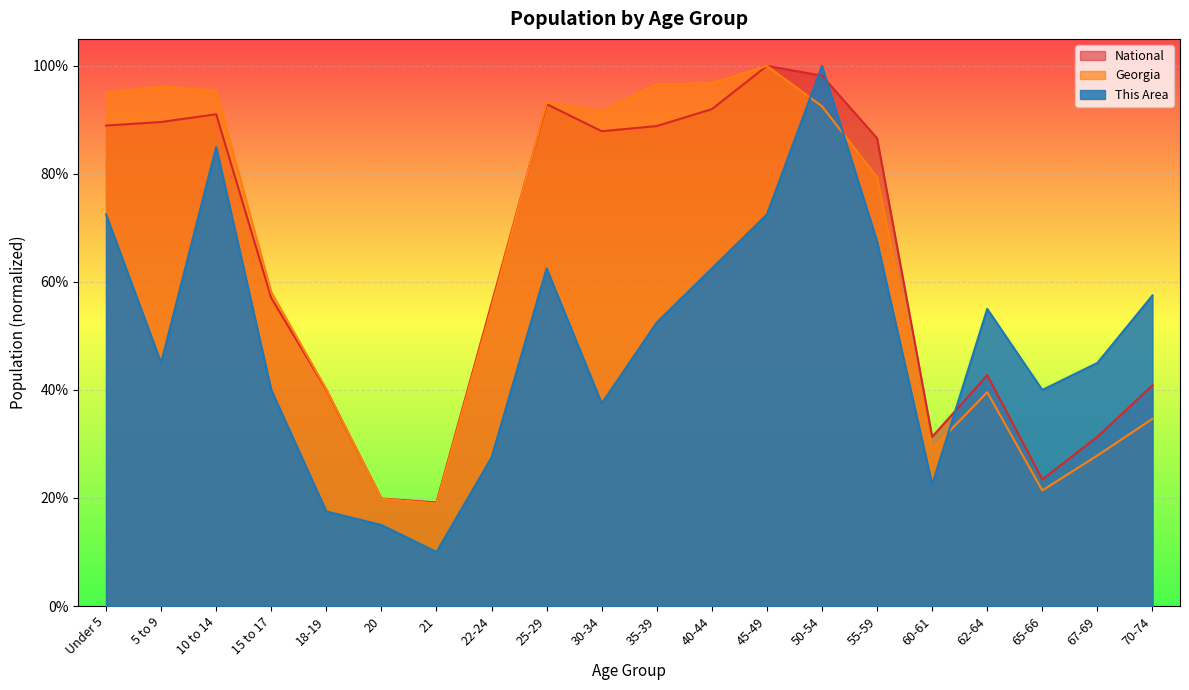

Is it true that Georgia equals 0.9 at 25-29?

True